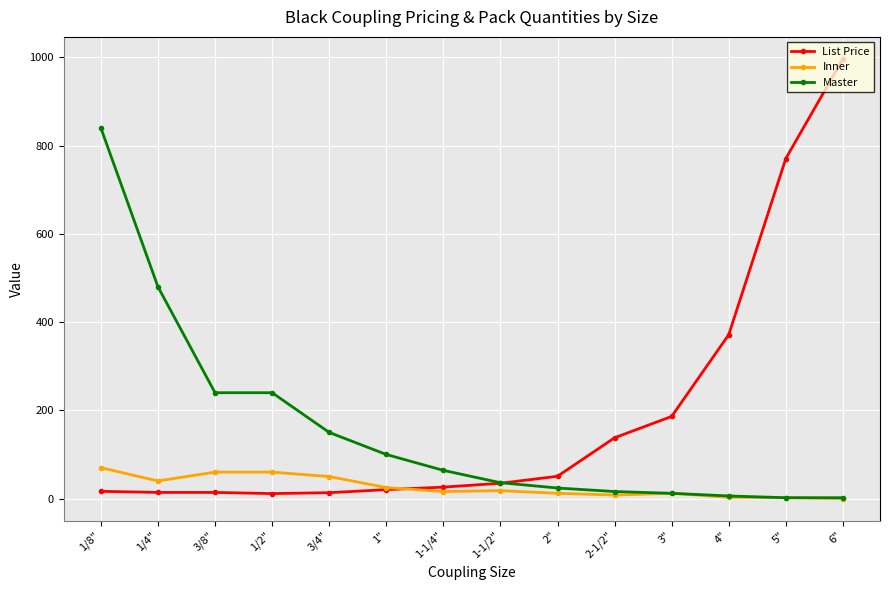

Which series changed the most between 1/8" and 2"?

Master